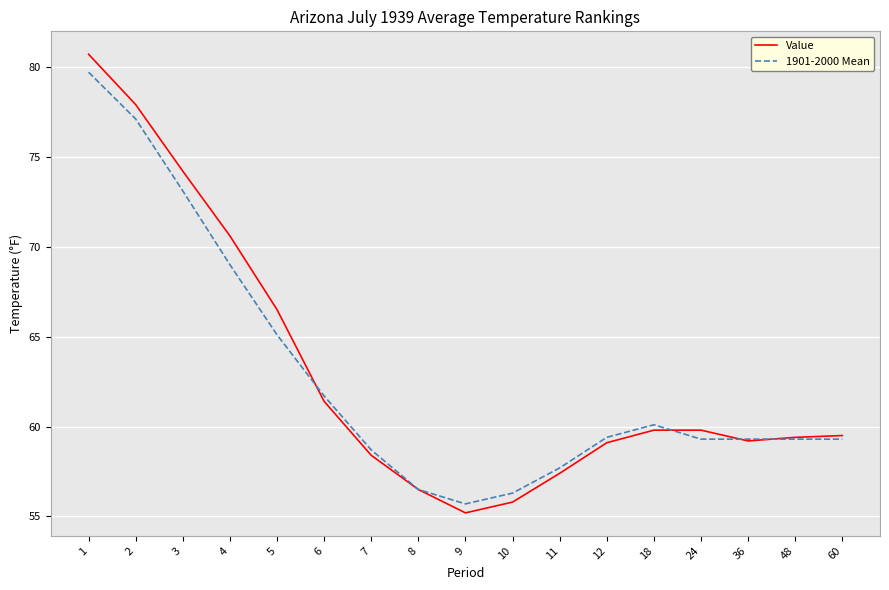

The 1901-2000 Mean series shows 12.9 at 10. True or false?

False